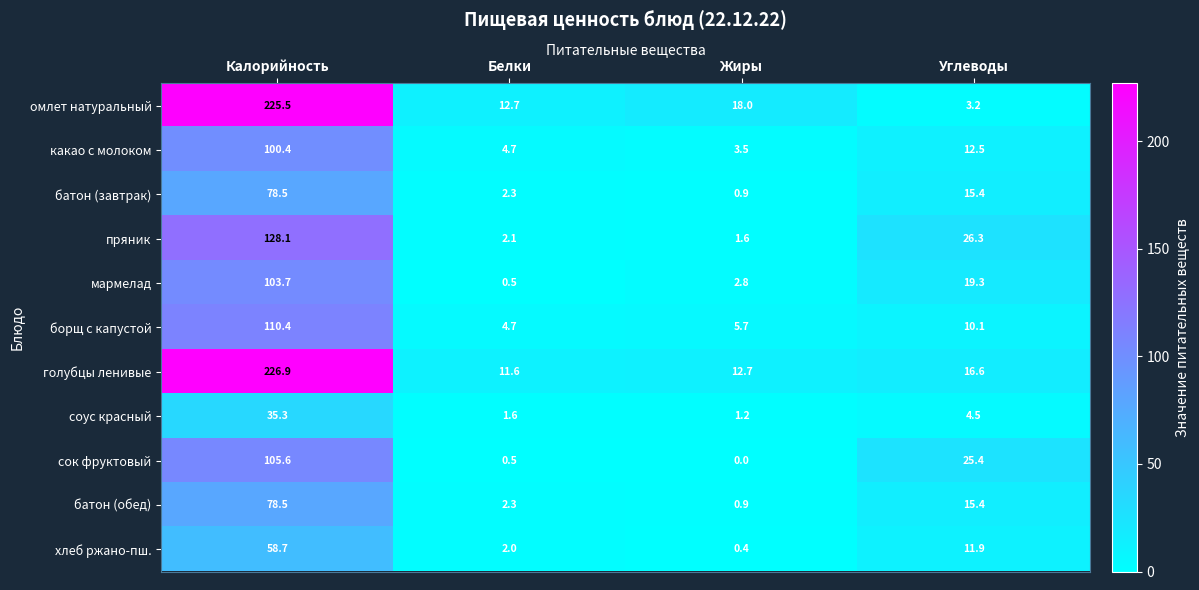

At which label is батон (завтрак) closest to 39?

Углеводы